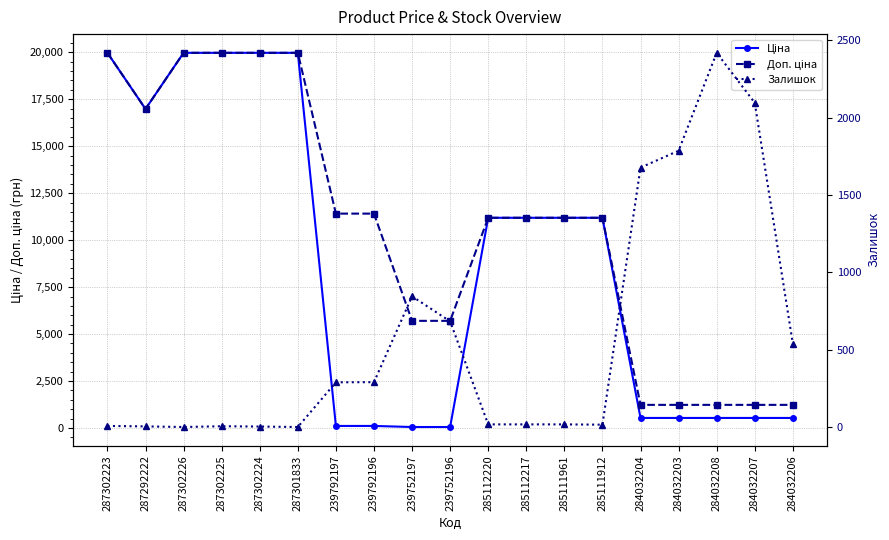

At which category is the sum across all series the highest?

287302223